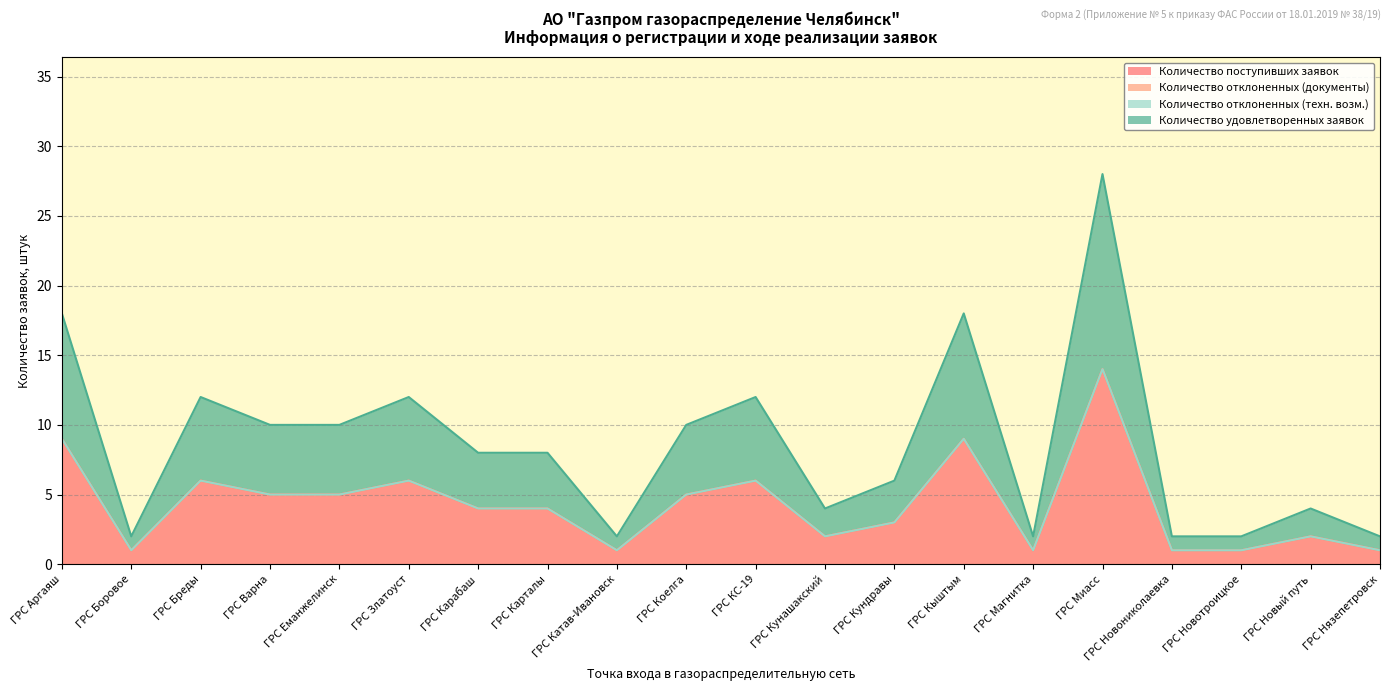

Rank the series at ГРС Коелга from highest to lowest value.

Количество поступивших заявок, Количество удовлетворенных заявок